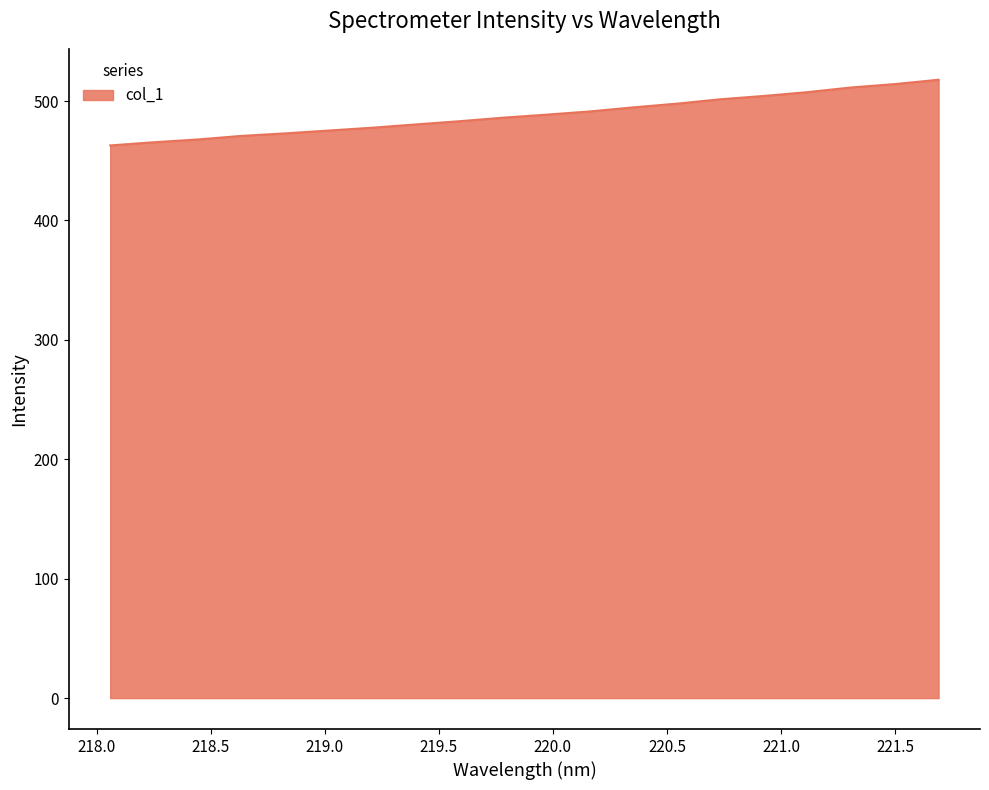

What is the minimum value shown in the chart?

462.8